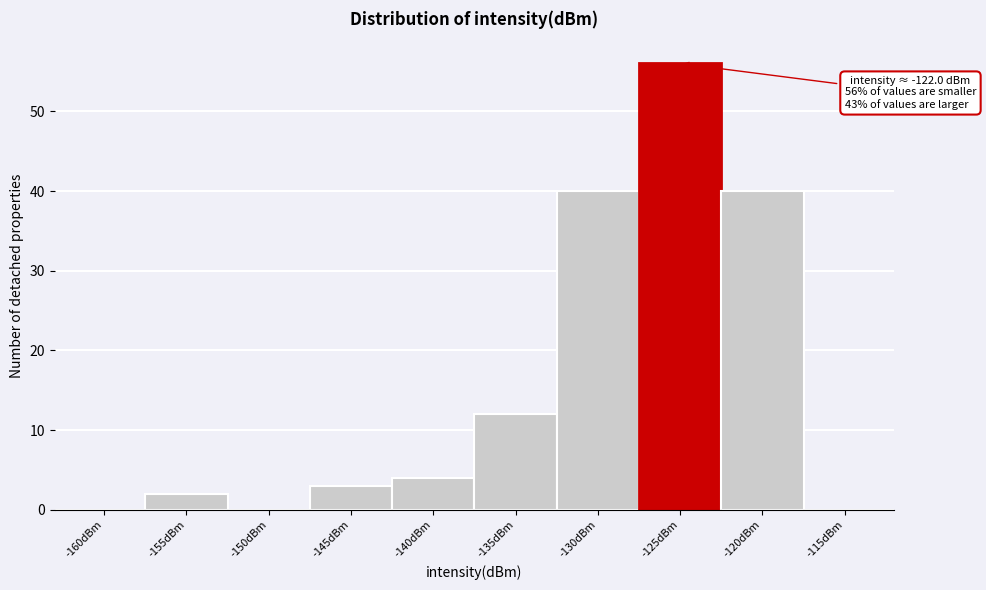

The value at -130dBm is 8. True or false?

False